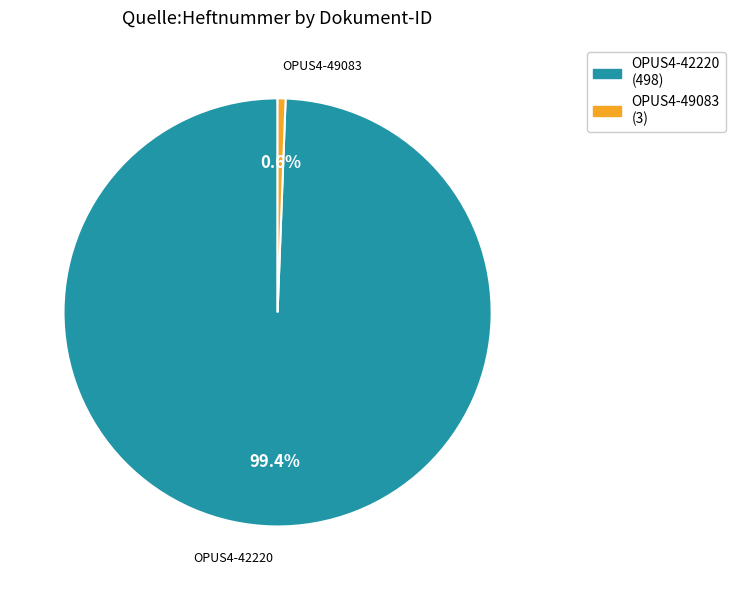

To the nearest percent, what percentage of the pie is OPUS4-49083?

1%